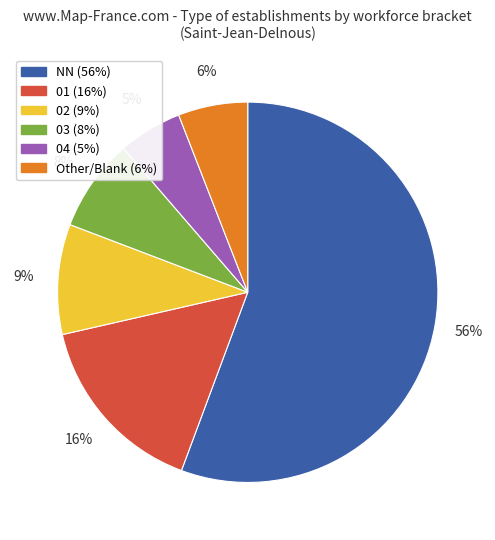

Which slice represents more than half of the pie?

NN